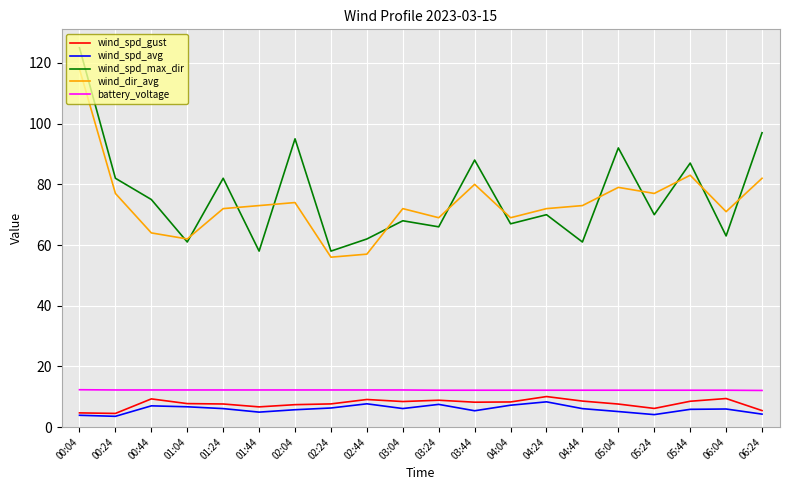

What is the highest value of the wind_dir_avg series?

118.0